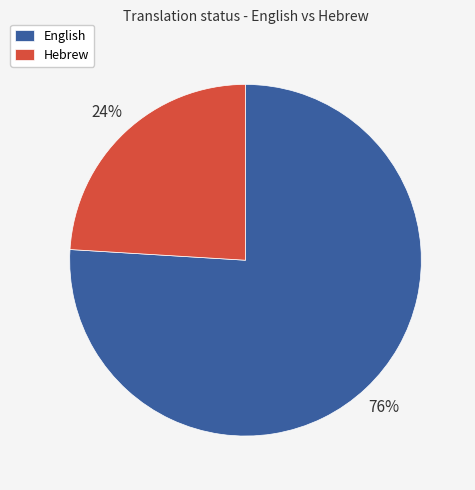

To the nearest percent, what is the difference between the largest and smallest slice percentages?

52%